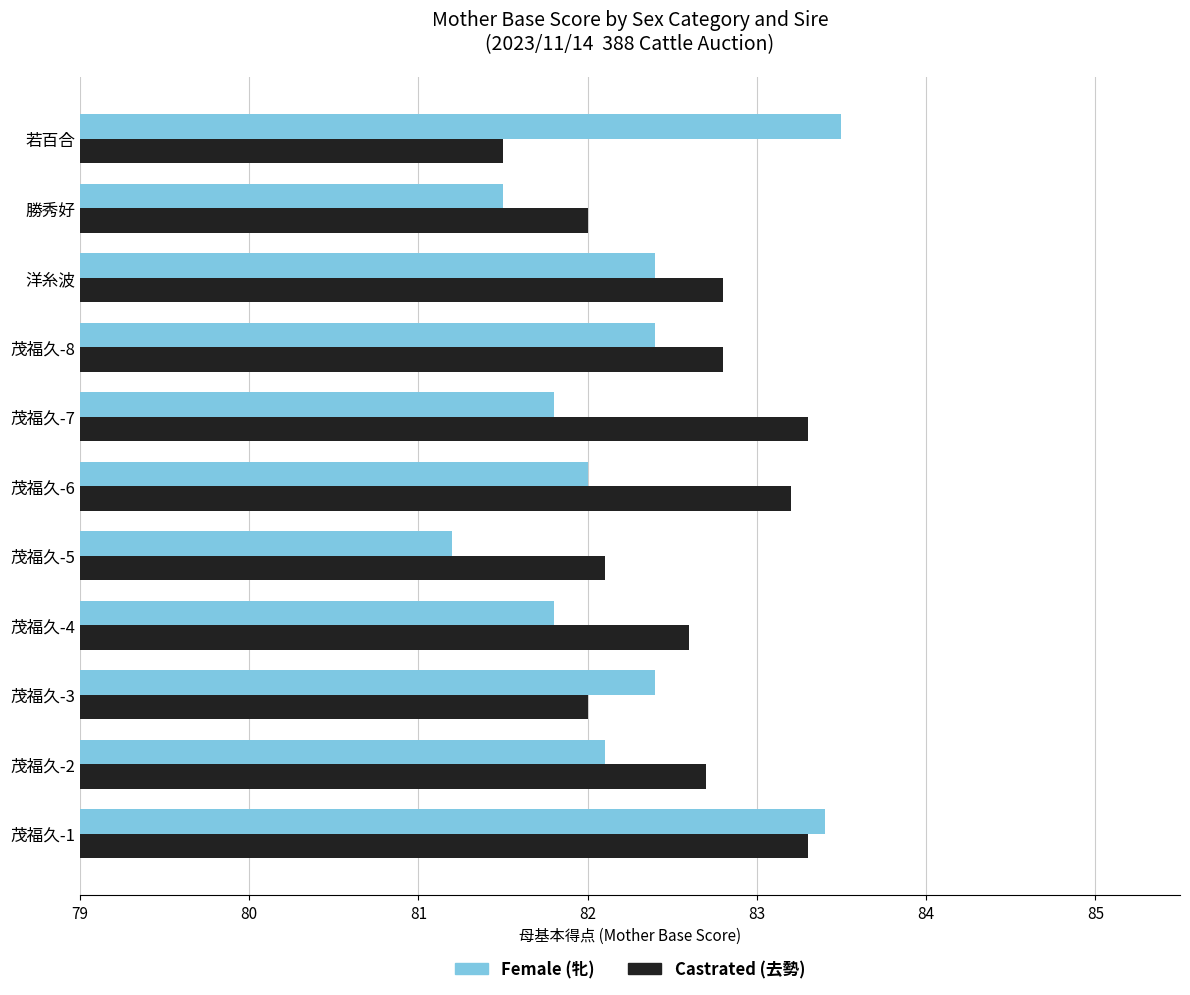

Read the Castrated (去勢) value at 茂福久-6.

83.2